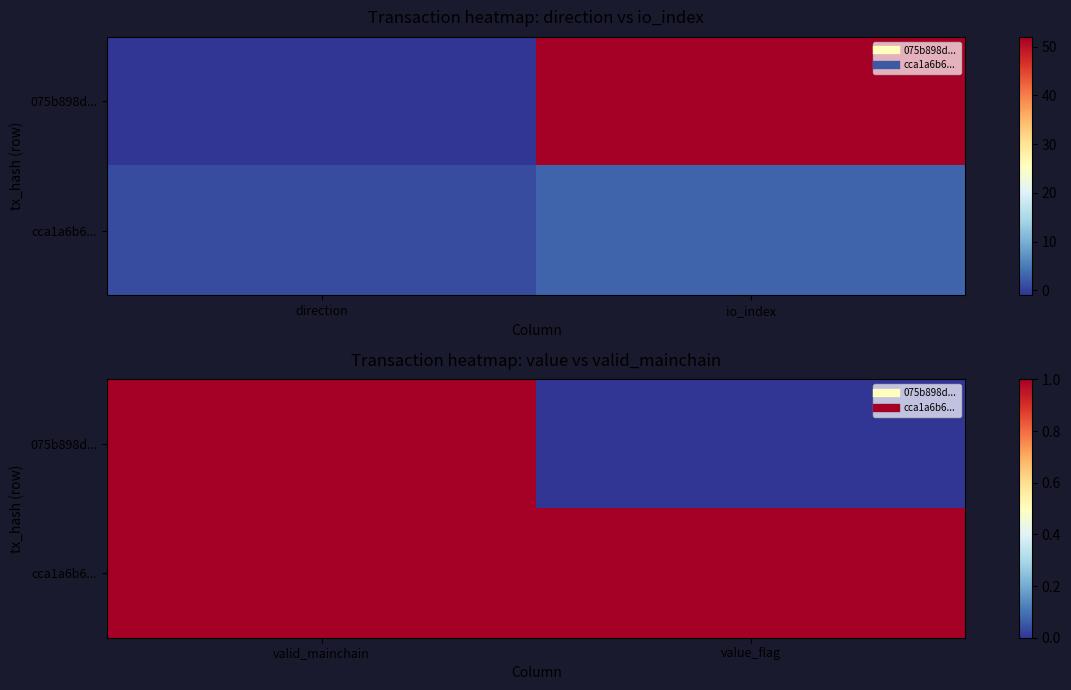

Rank the categories by cca1a6b6... value from lowest to highest.

valid_mainchain, value_flag